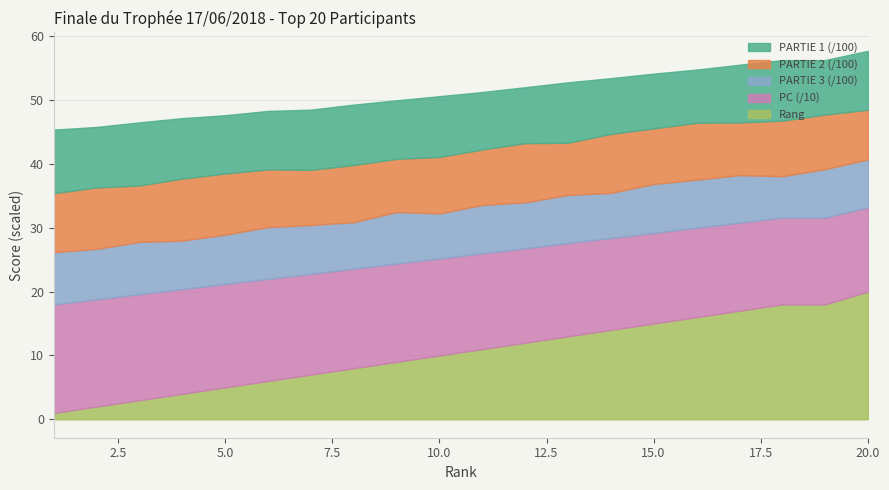

What are all the series names shown in the legend?

PARTIE 1 (/100), PARTIE 2 (/100), PARTIE 3 (/100), PC (/10), Rang